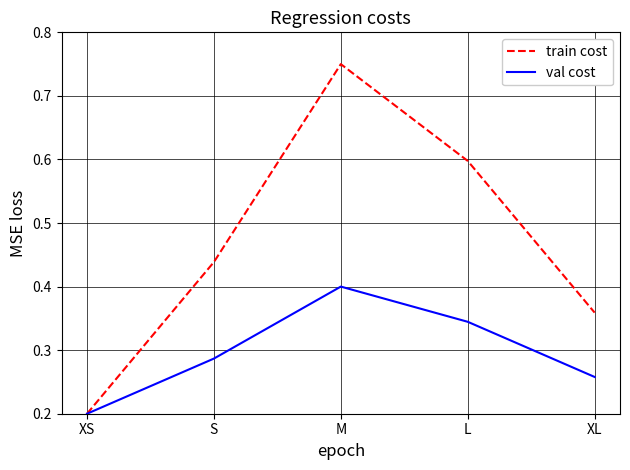

What is the lowest value of the val cost series?

0.2